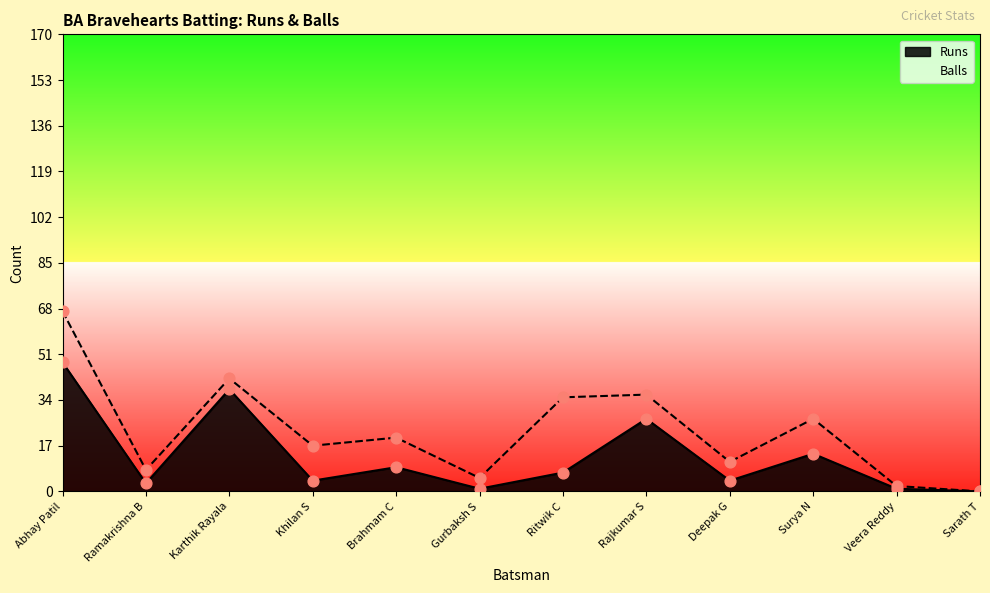

At which category is the sum across all series the highest?

Abhay Patil